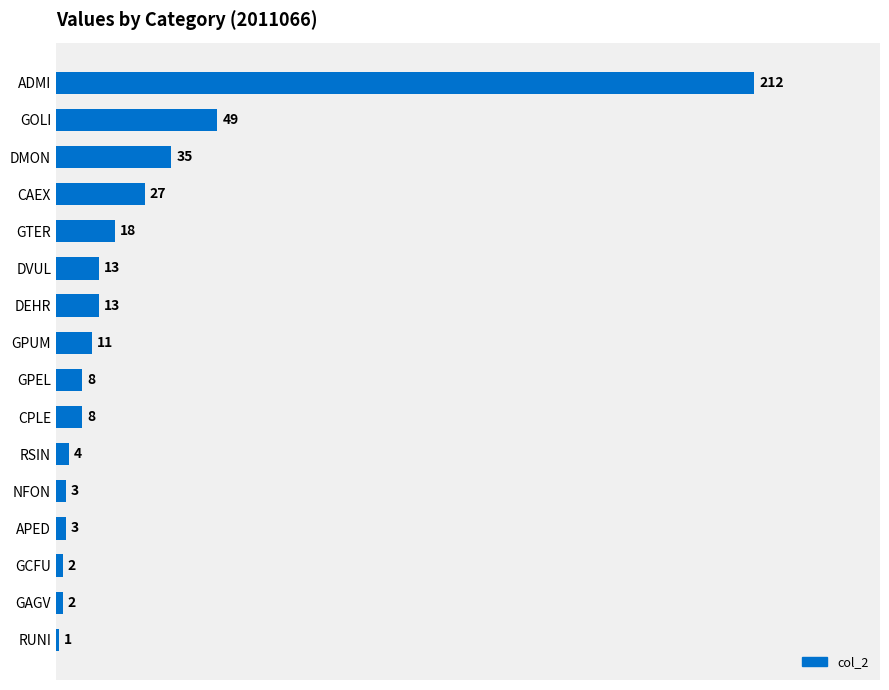

What is the change in value from GPUM to CPLE?

-3